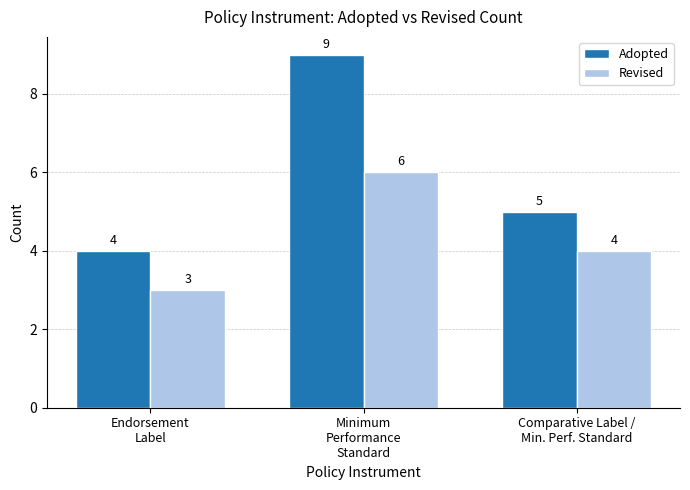

What is the value of the Adopted bar at the 1st from the left?

4